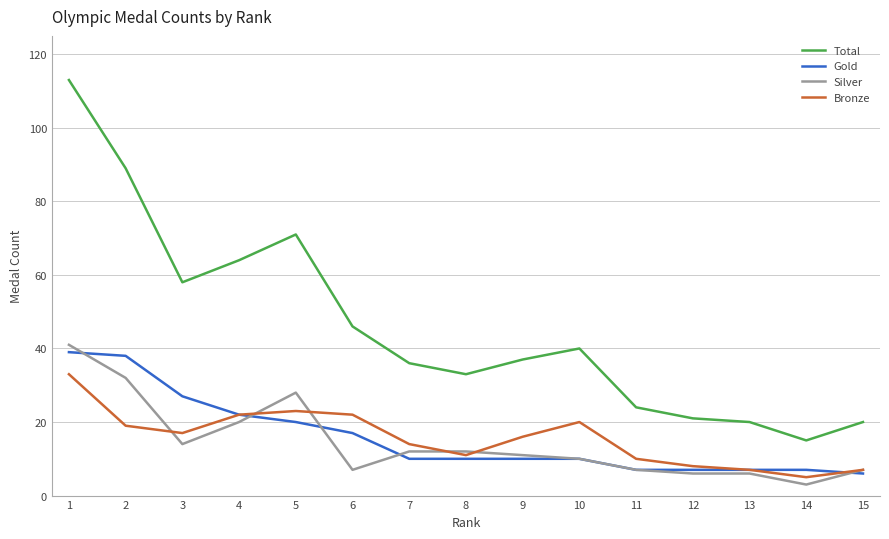

Is the value of Silver at 15 greater than the value of Total at 12?

No